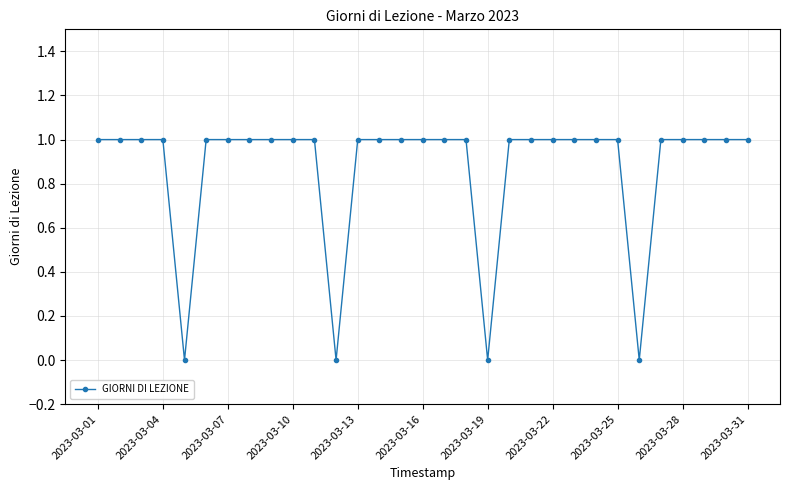

What is the sum of all values?

27